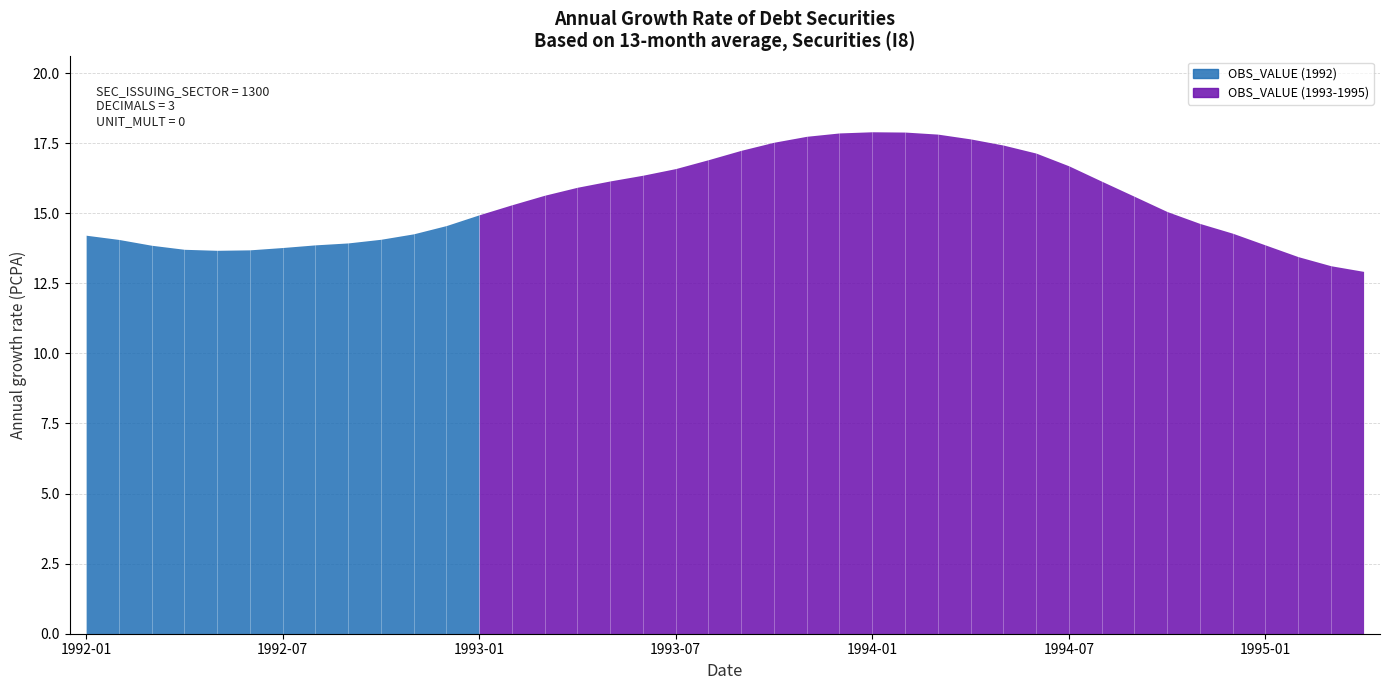

The value at 1998-07 is 4.4. True or false?

False